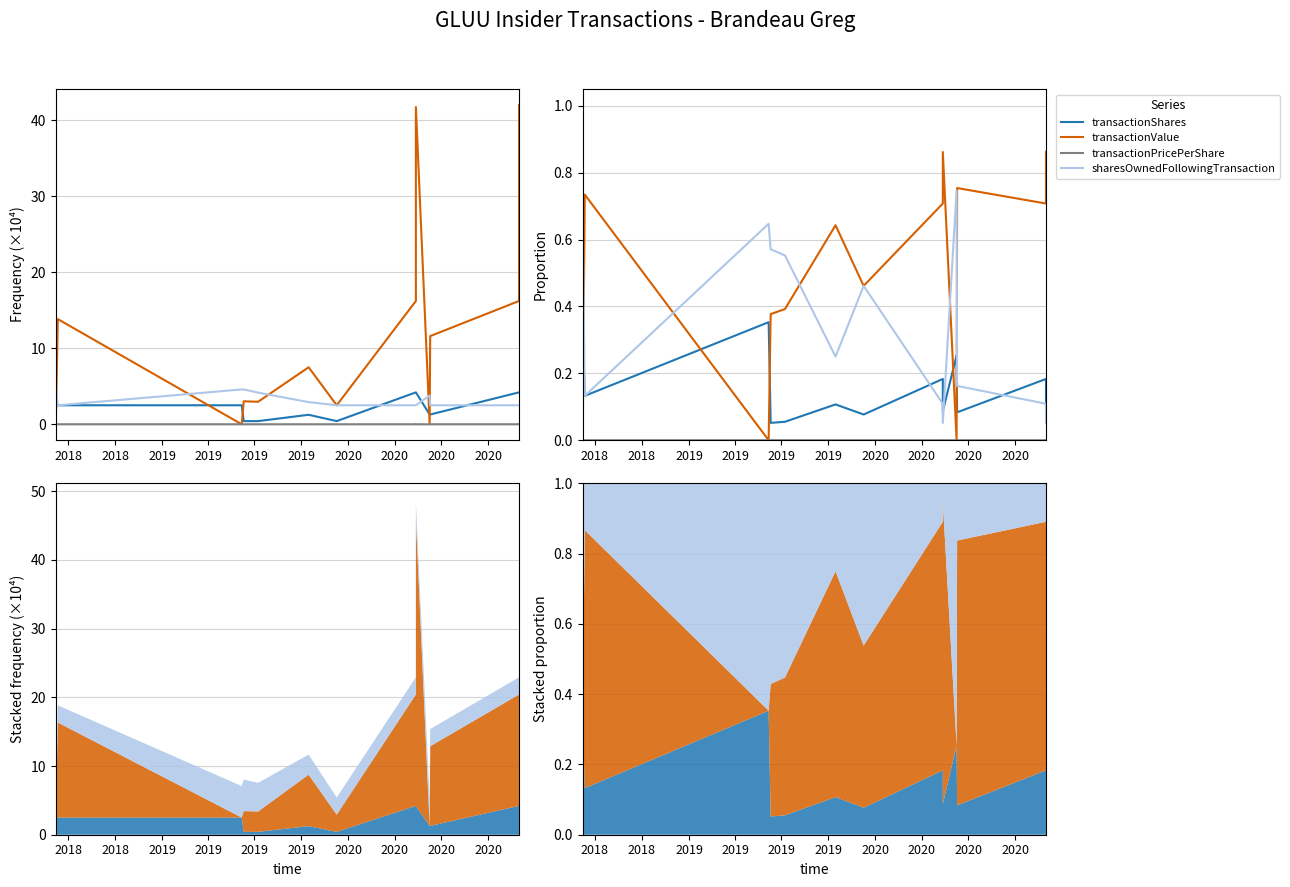

At which category does transactionValue reach its first local peak?

2018